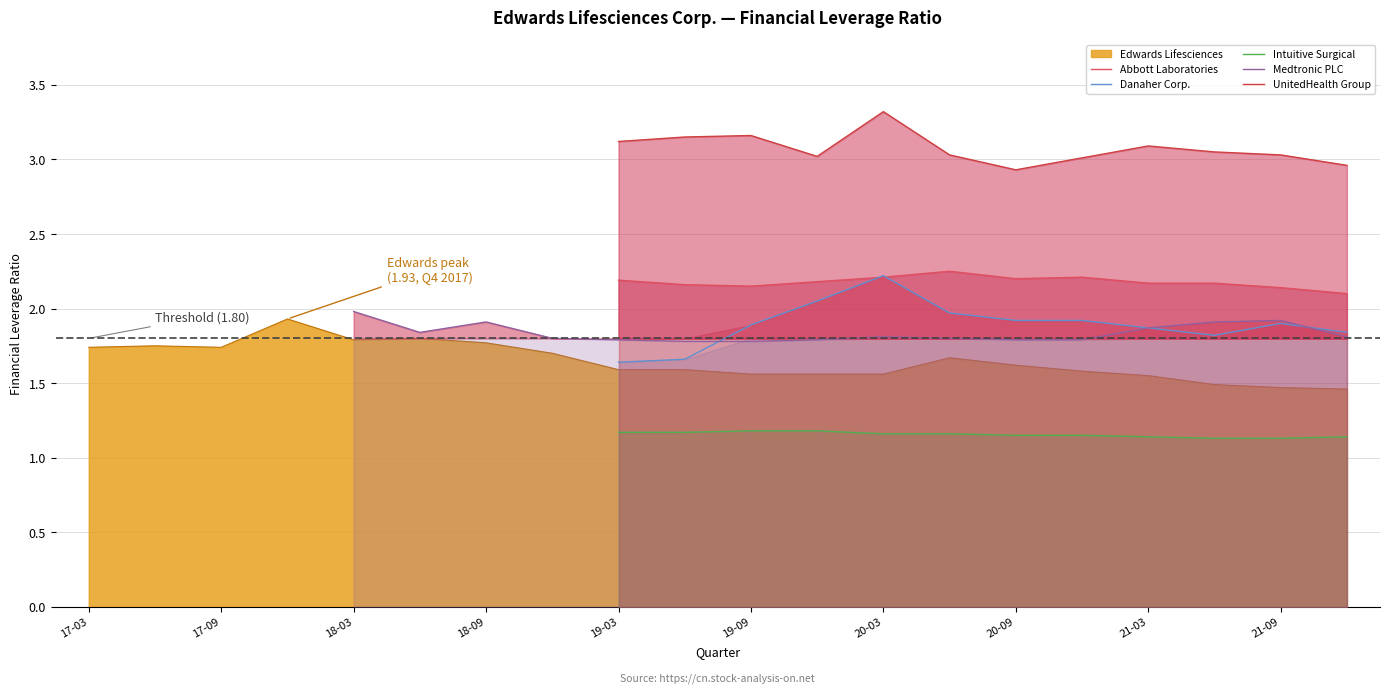

How many lines are shown in the chart?

6